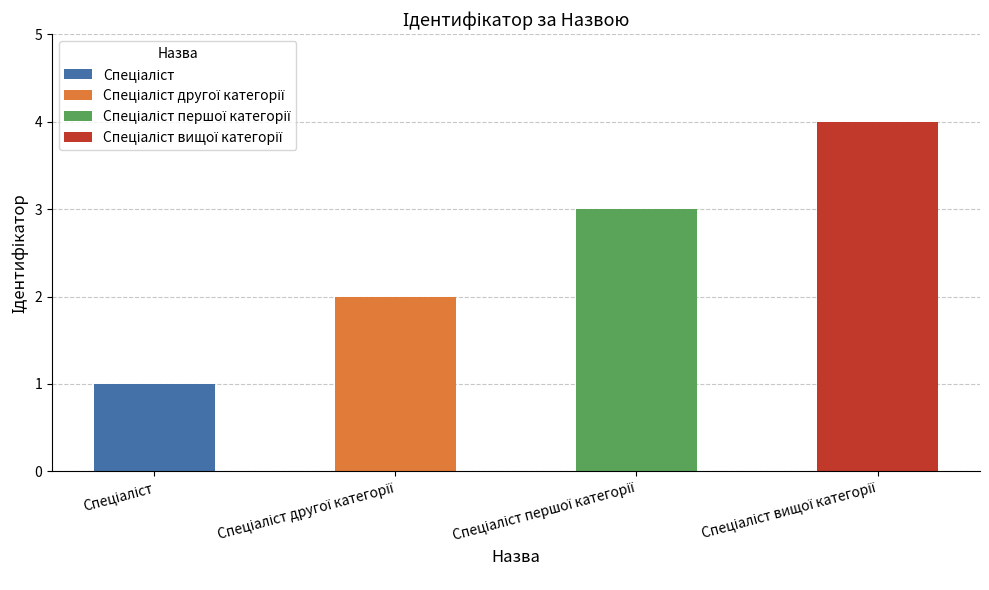

What position from the right is Спеціаліст першої категорії?

2